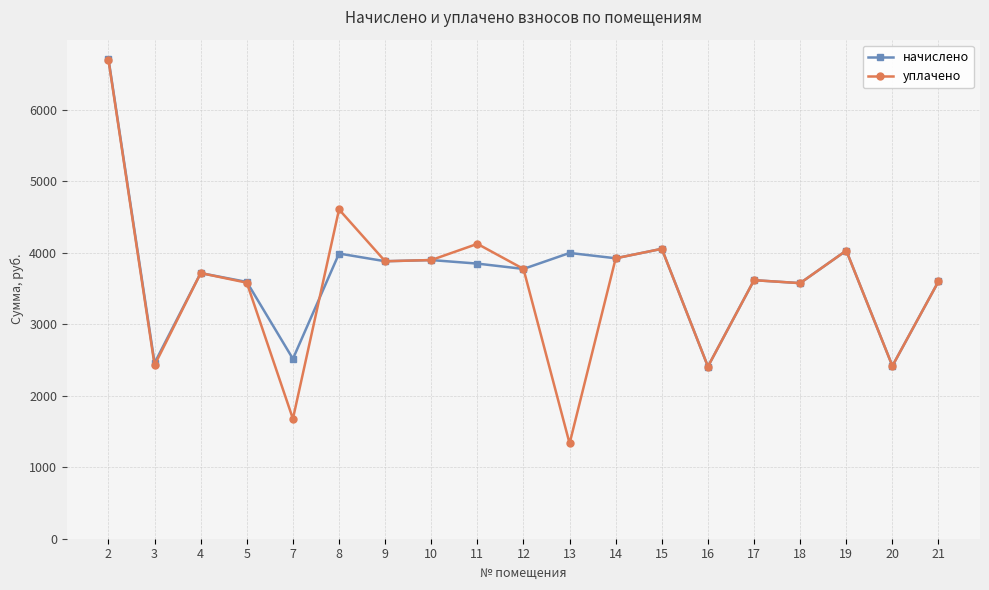

What is the total value across all series at 20?

4835.5